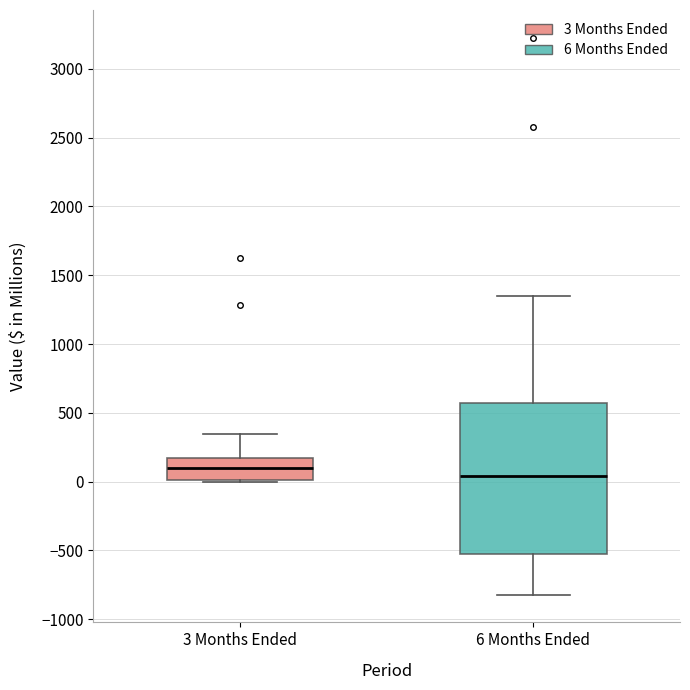

Where does the upper whisker of the box for 3 Months Ended end on the y-axis? The values are not printed on the chart, so give them approximately, as read against the axis.

350